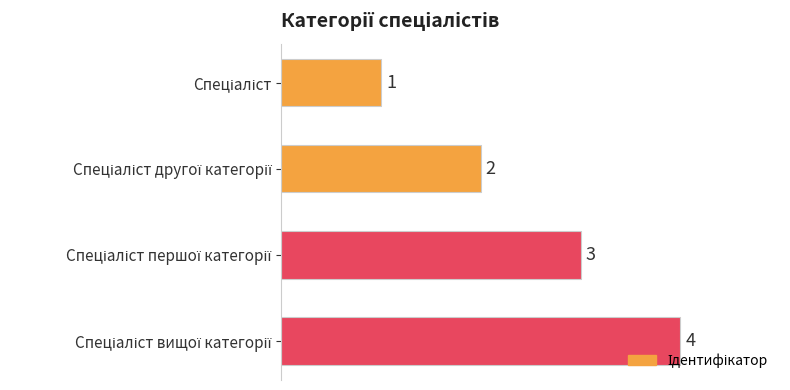

What is the difference between the maximum and minimum values?

3